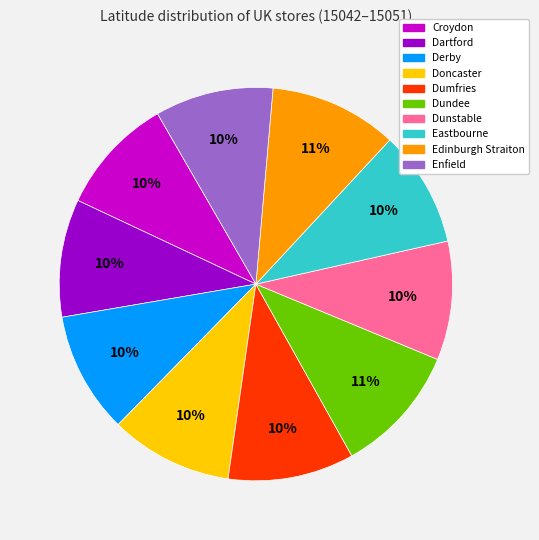

Is the sum of Derby and Doncaster greater than half?

No